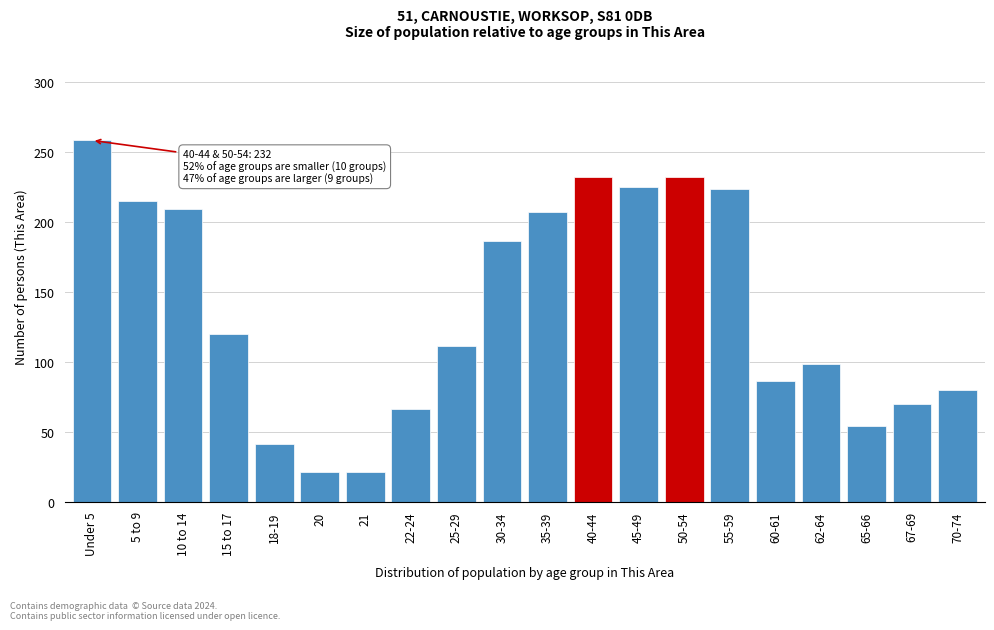

Reading right to left, transcribe all the data shown in this chart.

70-74=80	67-69=70	65-66=54	62-64=98	60-61=86	55-59=223	50-54=232	45-49=225	40-44=232	35-39=207	30-34=186	25-29=111	22-24=66	21=21	20=21	18-19=41	15 to 17=120	10 to 14=209	5 to 9=215	Under 5=258